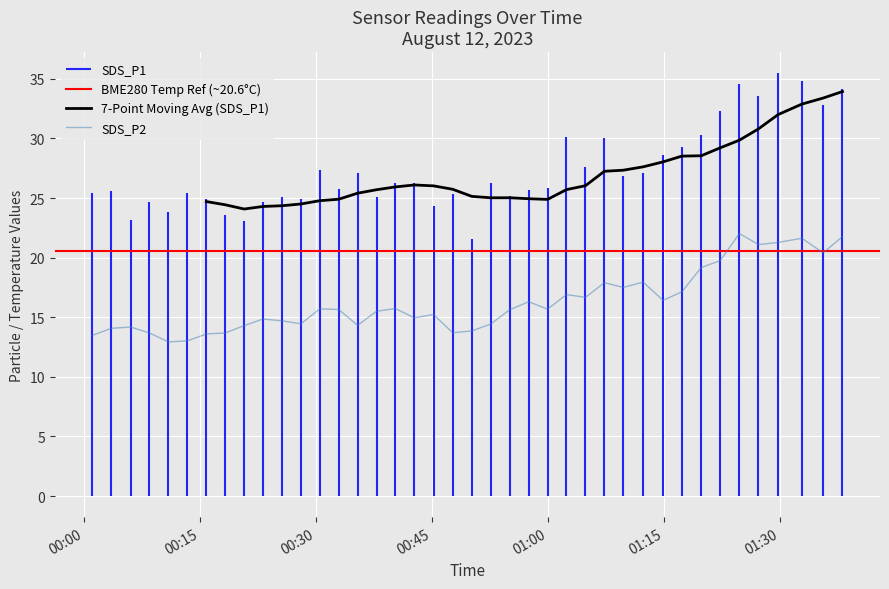

Count the number of categories in the chart.

40